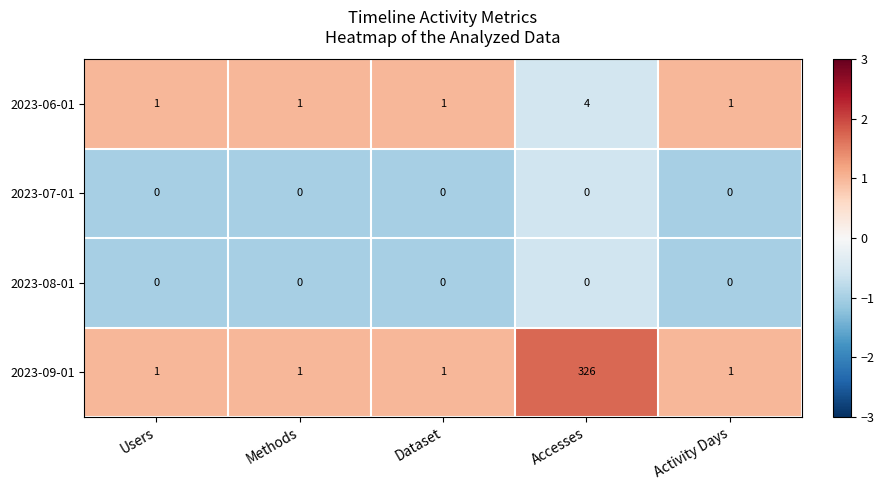

Which category has the highest value across all series?

Accesses